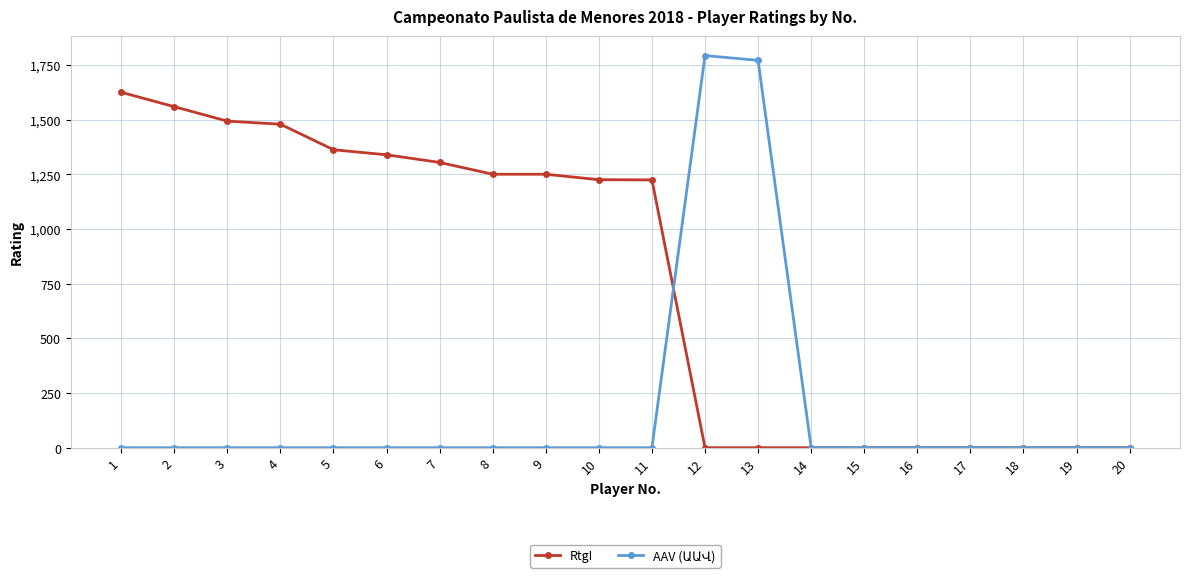

What is the approximate value of RtgI at 2?

1560